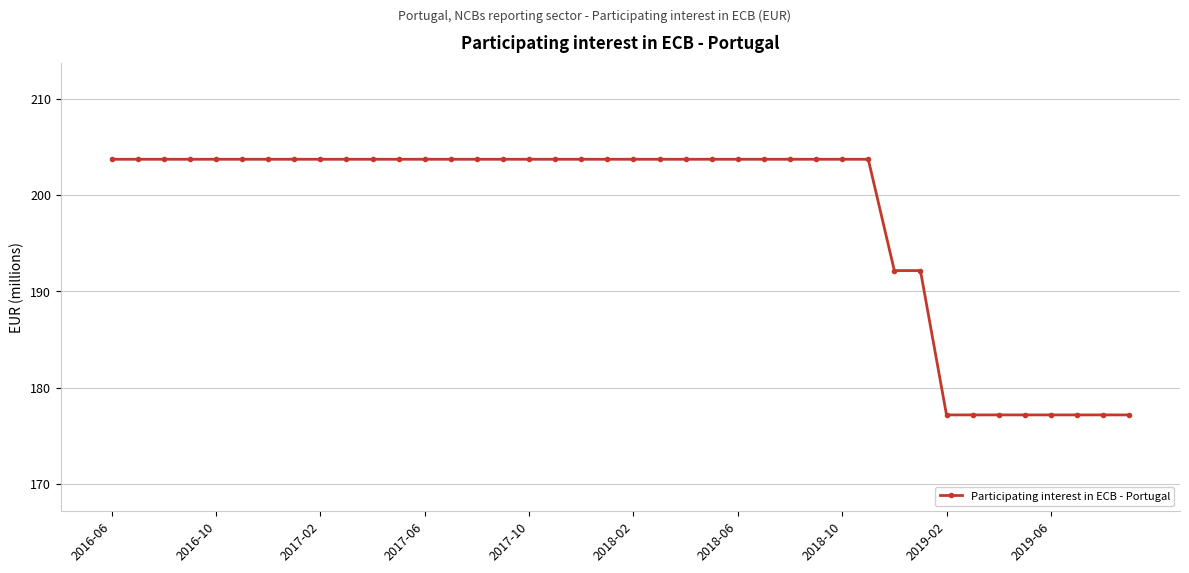

What is the difference between the maximum and minimum values?

26.5